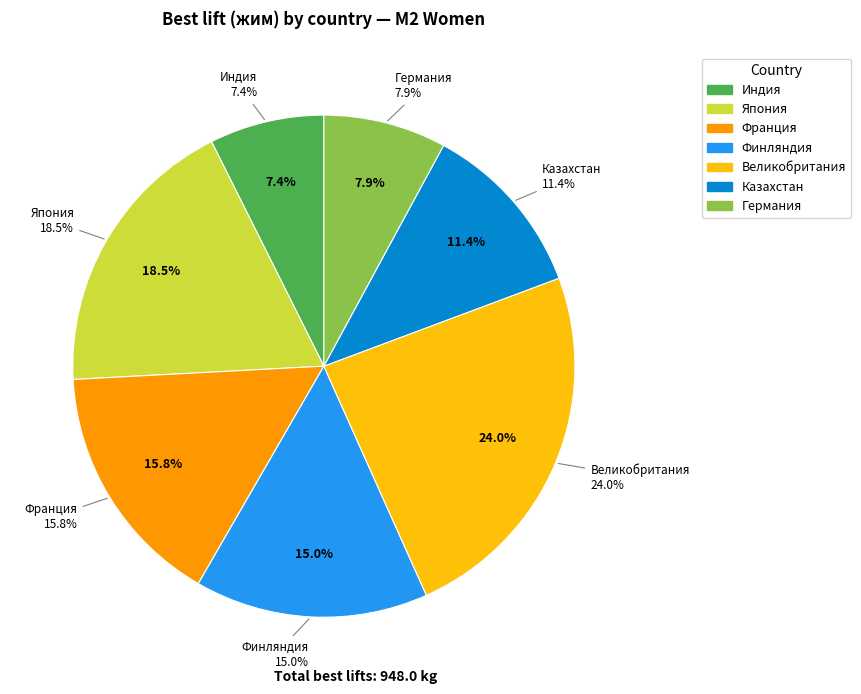

Does any single category account for the majority?

No